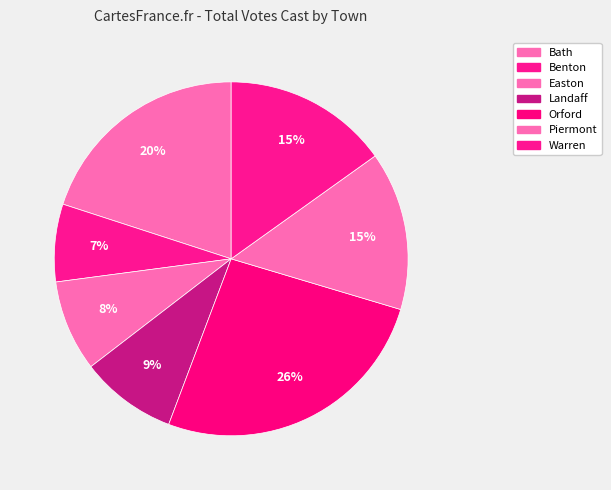

Which slice is the smallest?

Benton